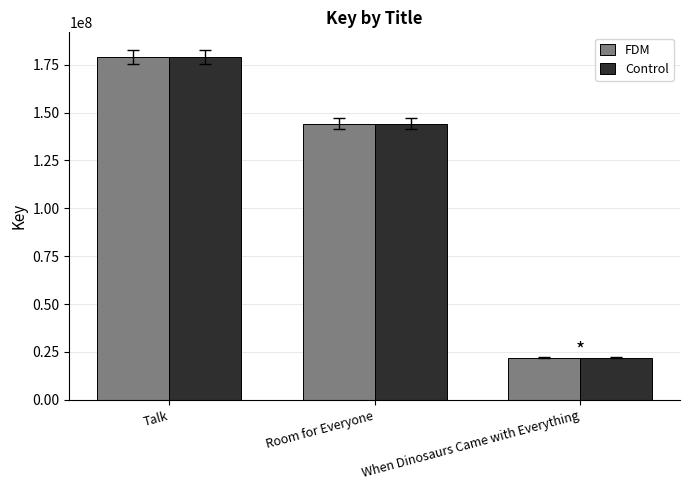

What is the value of the Control bar at the 3rd from the left?

22011159